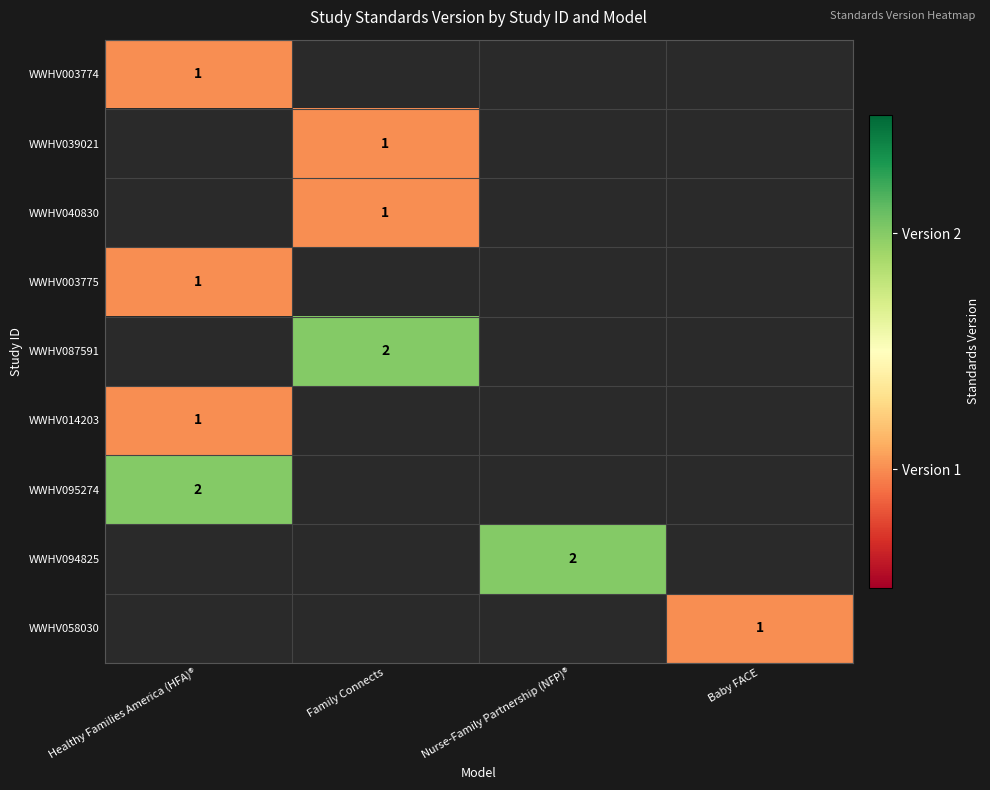

True or false: WWHV087591 has a value of 2 at Family Connects.

True